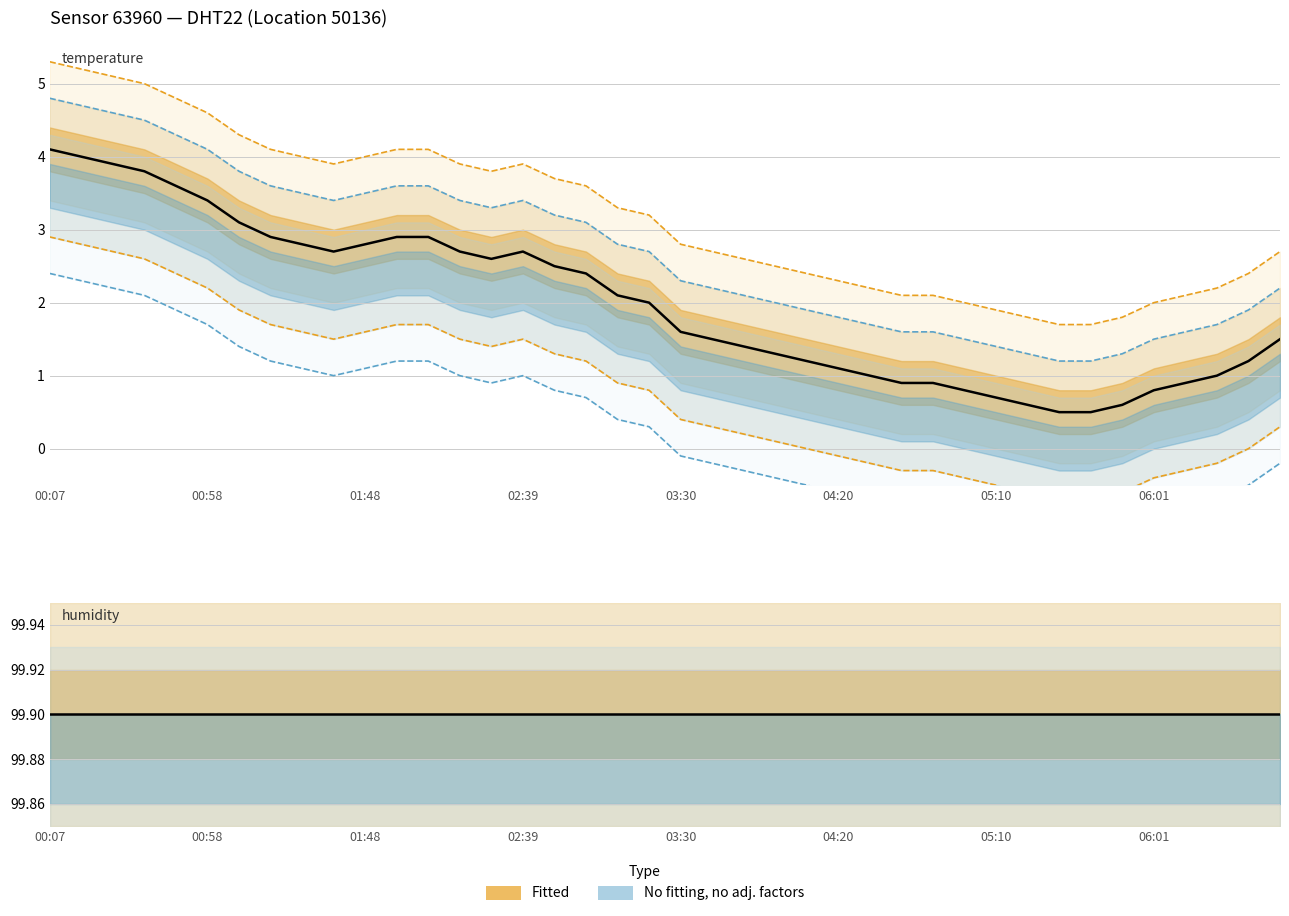

Where is the first local maximum?

02:39